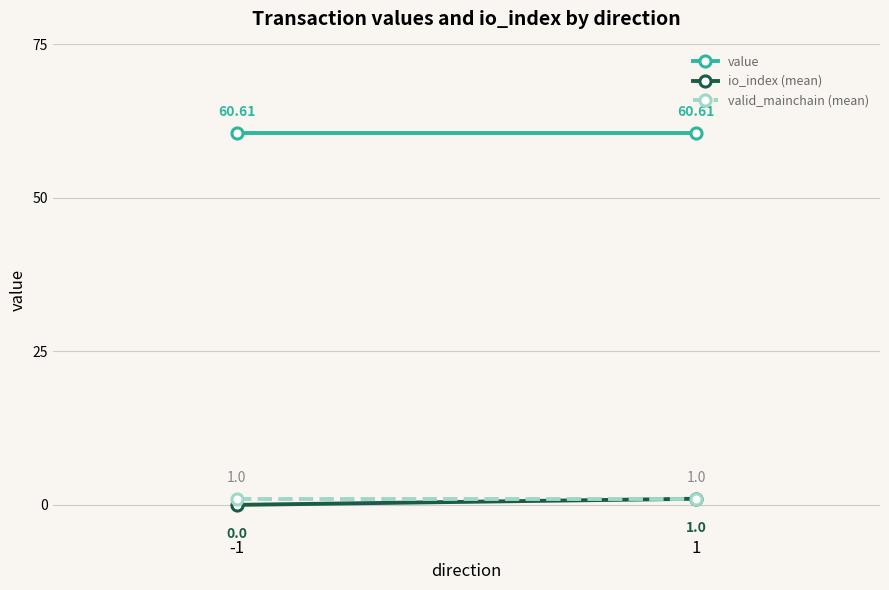

What is the difference between the maximum and minimum values in the io_index (mean) series?

1.0